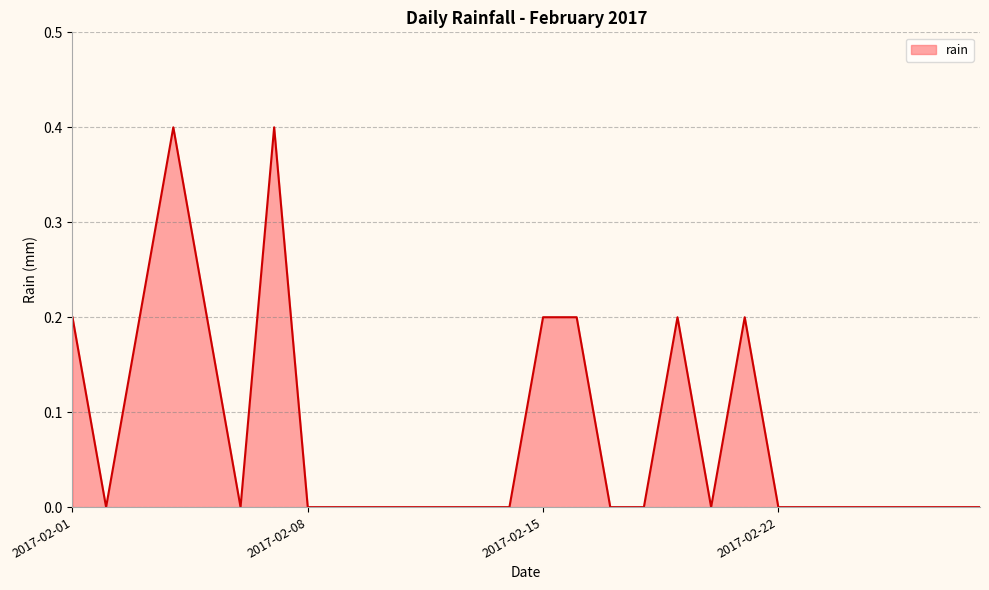

What is the difference between the maximum and minimum values?

0.4